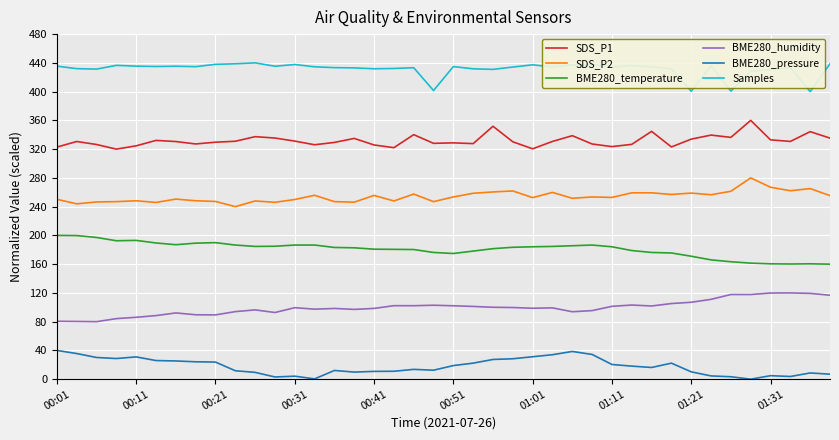

Does the chart have visible grid lines?

Yes